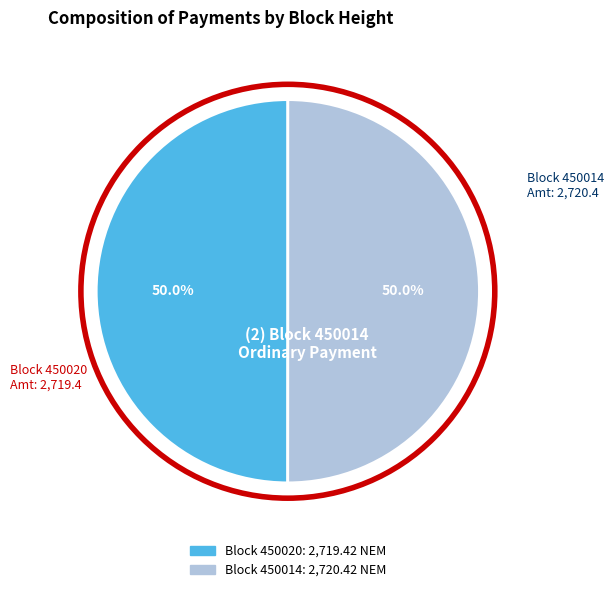

Rank the categories by value from highest to lowest.

450014, 450020